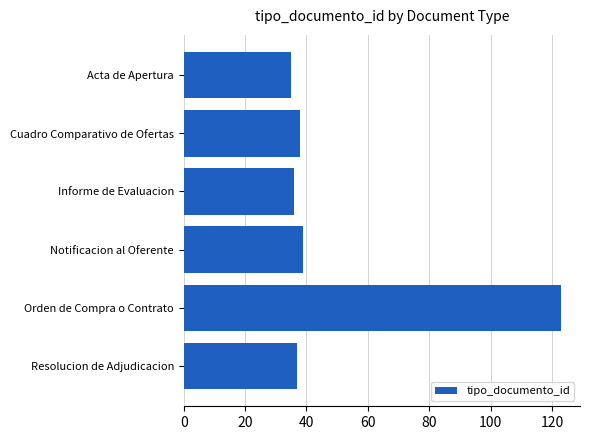

Reading top to bottom, extract all data points from this chart.

35	38	36	39	123	37